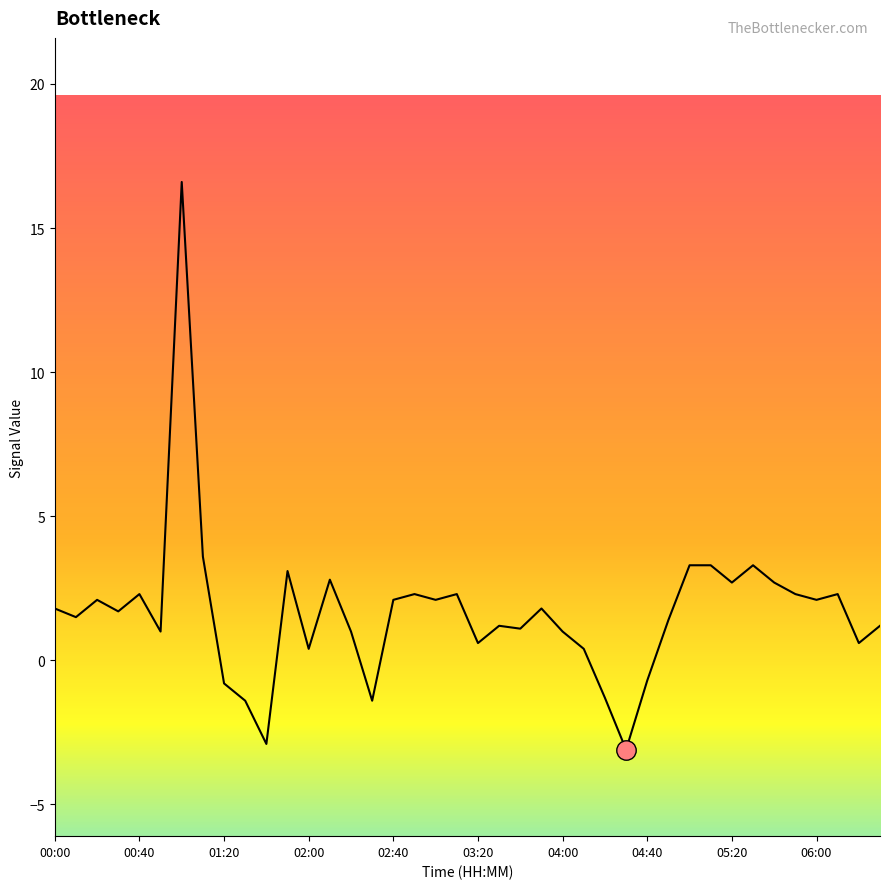

The value at 29 is 0.5. True or false?

False